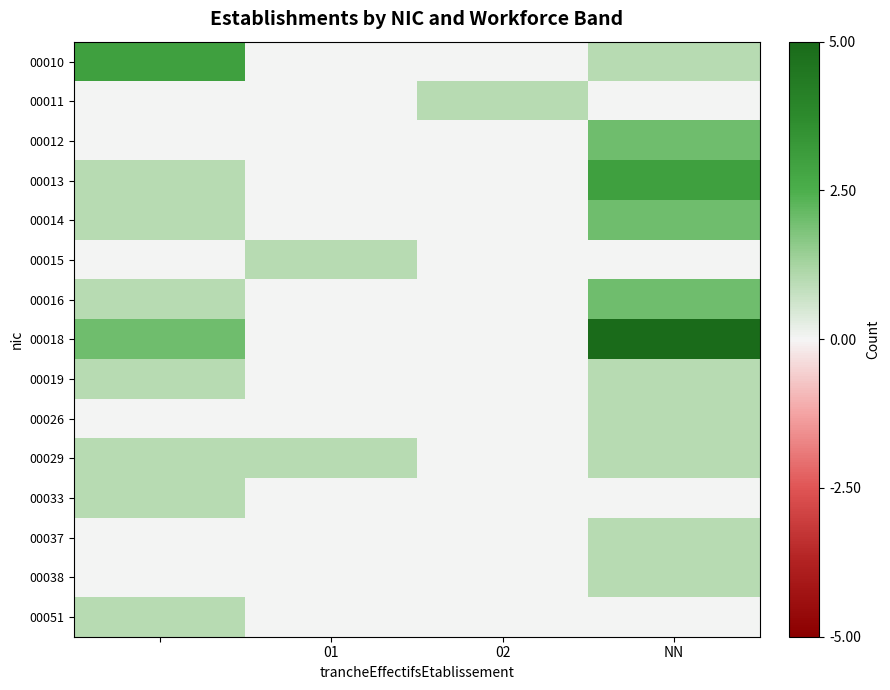

Count the number of categories in the chart.

4